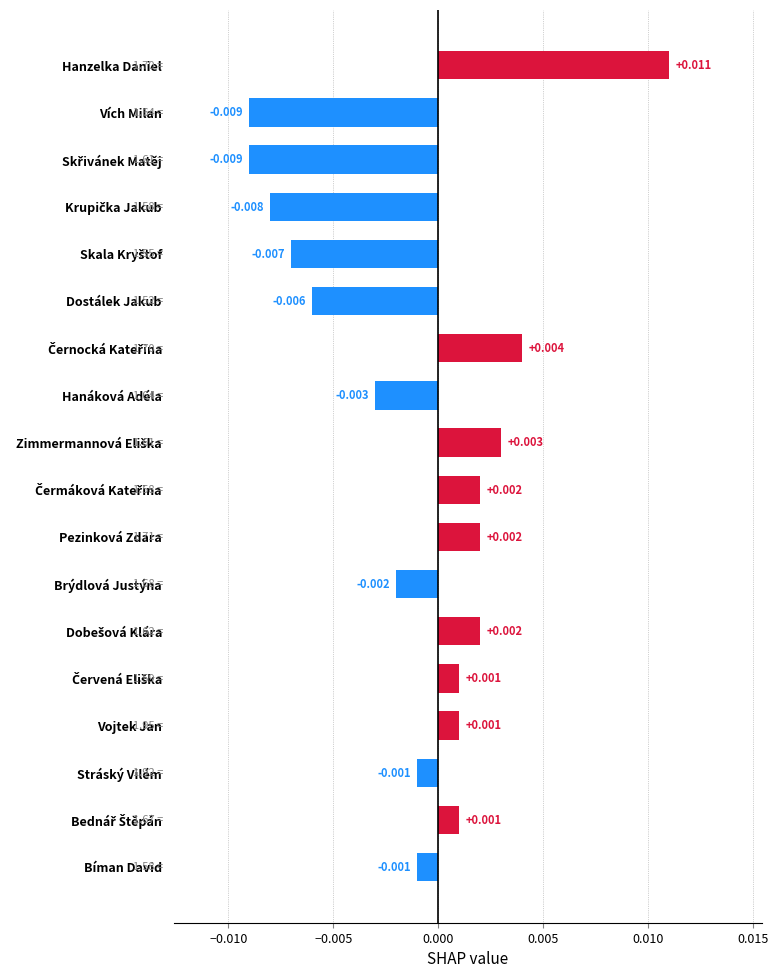

True or false: Negative SHAP has a value of -0.0 at Červená Eliška.

False